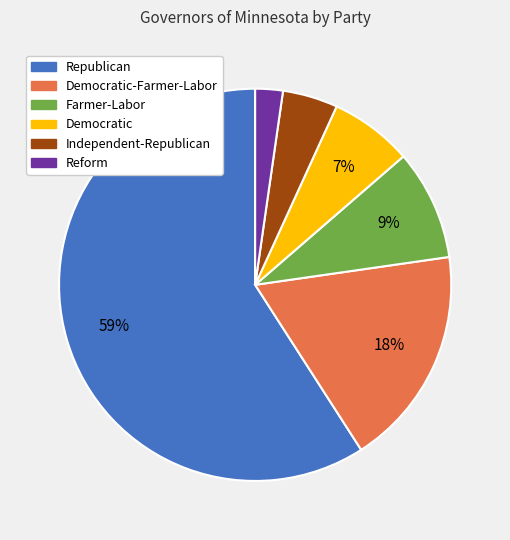

Does any single category account for the majority?

Yes